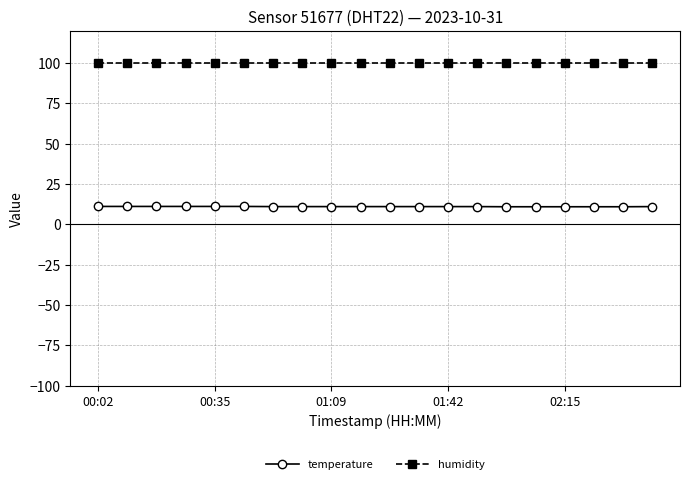

How many distinct data groups are displayed?

2